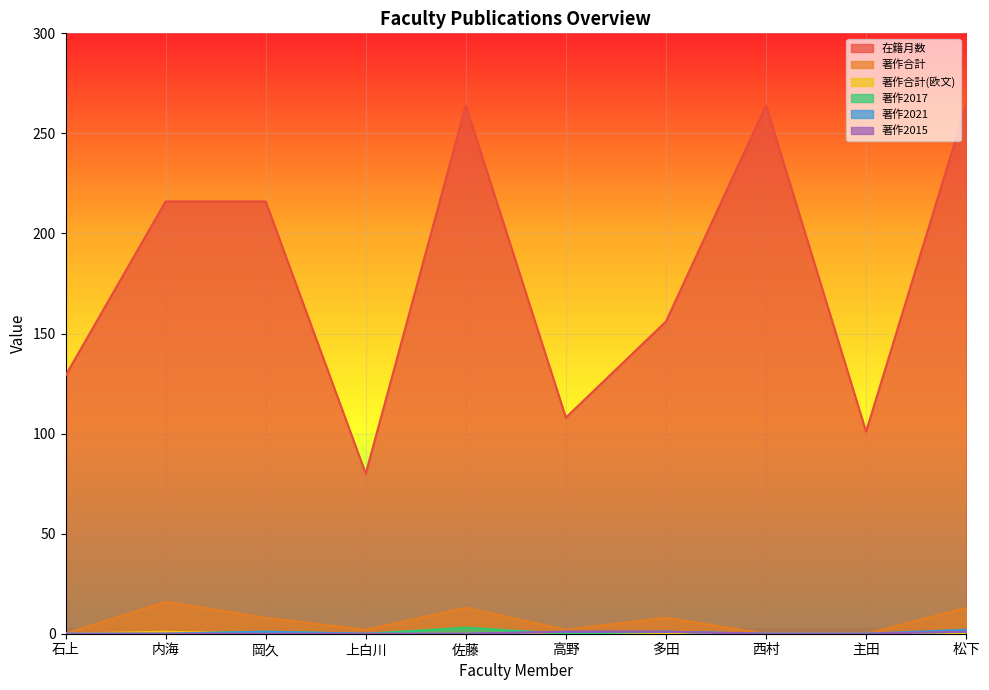

Which series has the largest total across all categories?

在籍月数